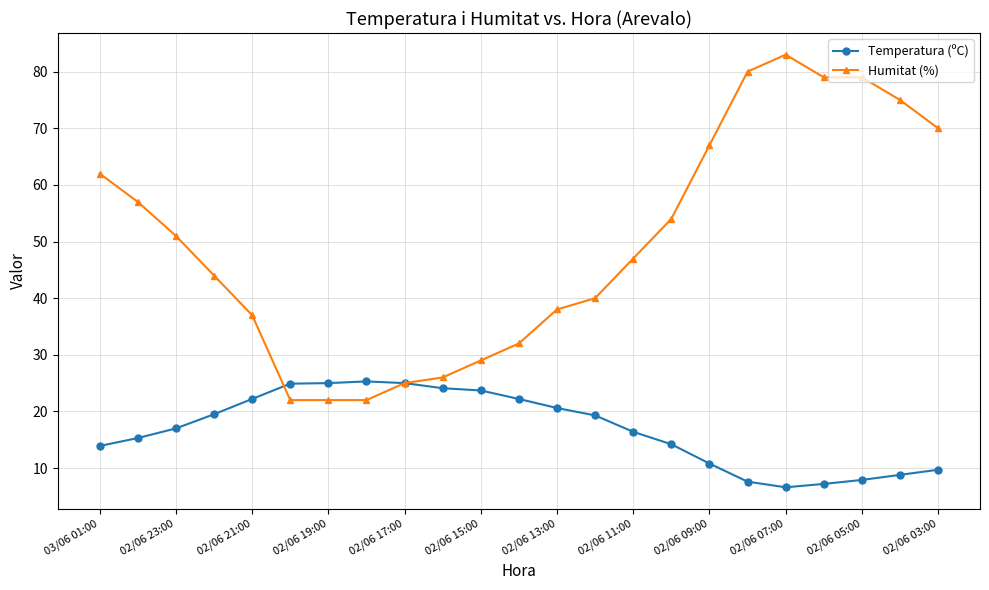

How many lines are shown in the chart?

2